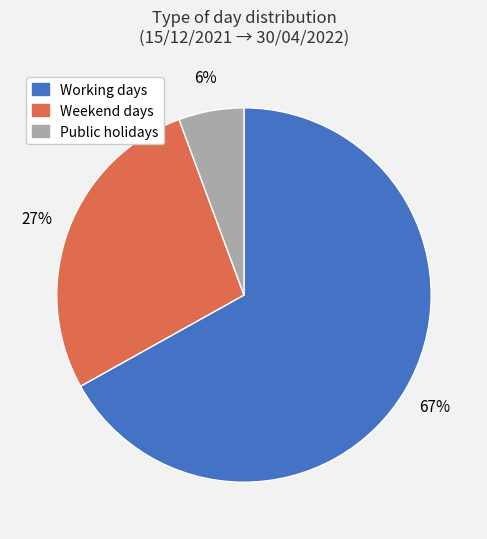

Is there any slice that represents more than half of the pie?

Yes